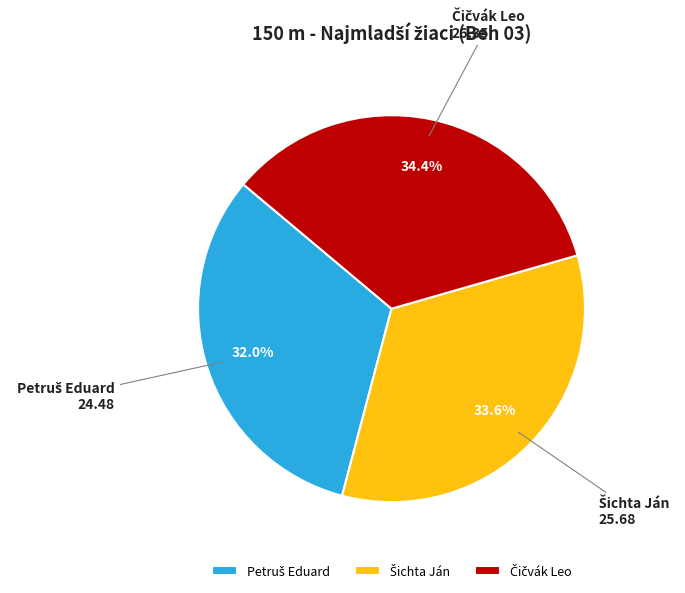

How many segments does this pie chart have?

3